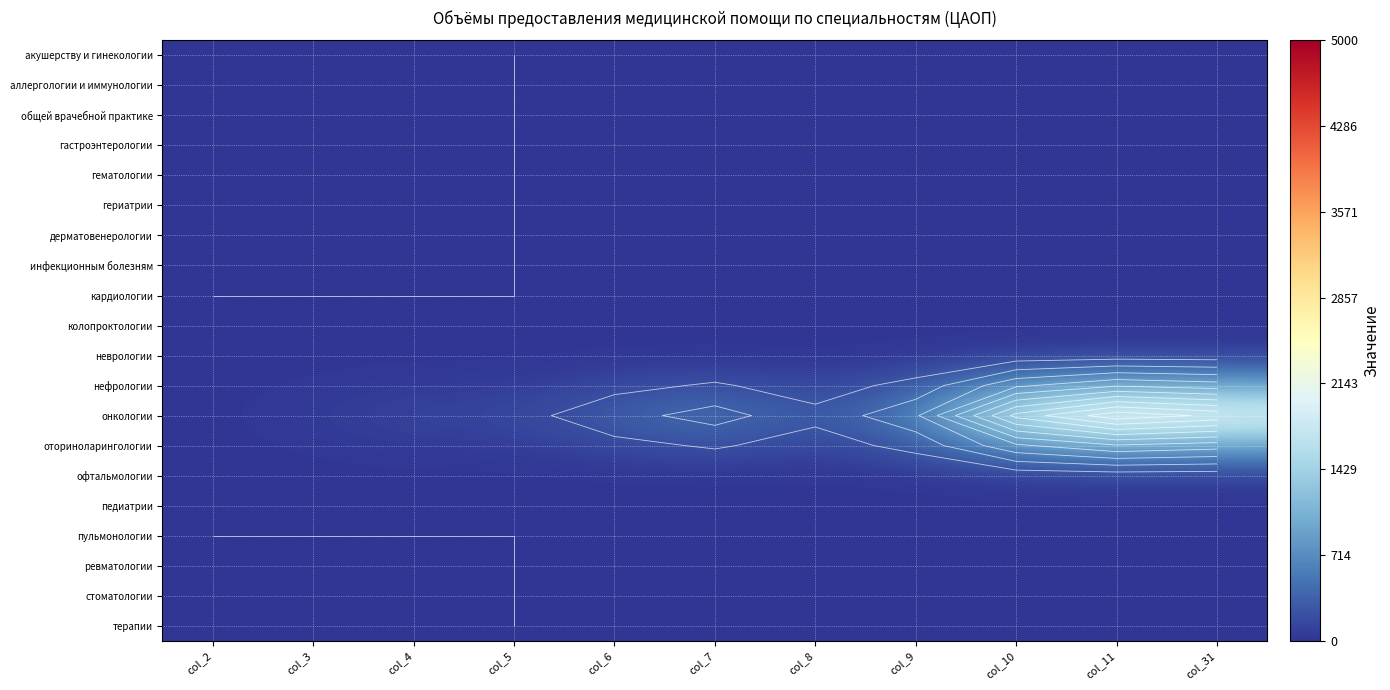

How many series are shown in this chart?

20